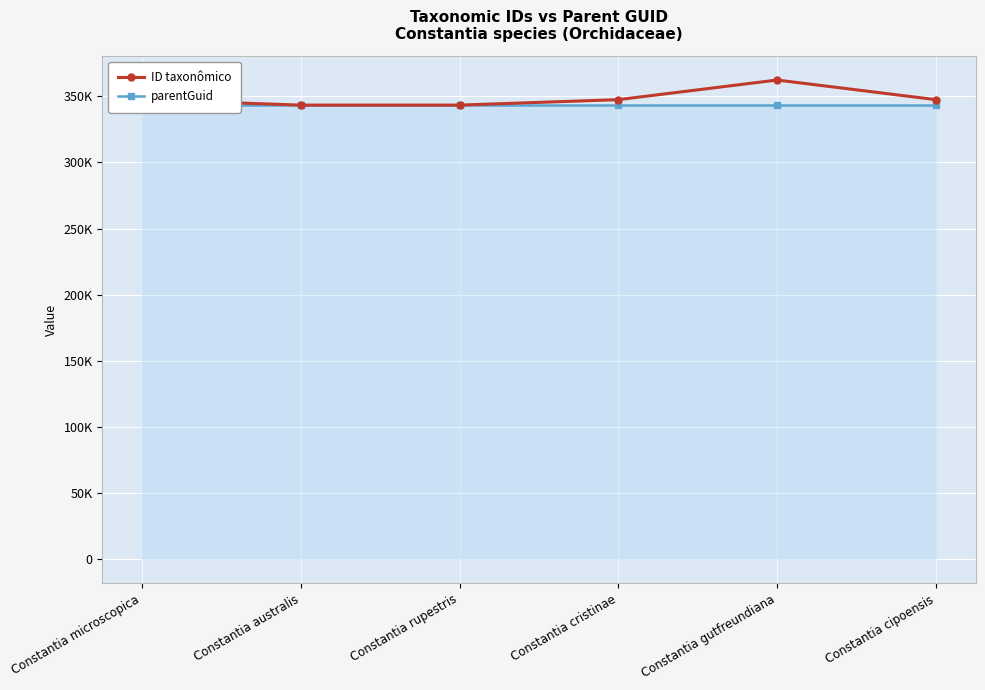

What is the label of the 1st point from the left?

Constantia microscopica